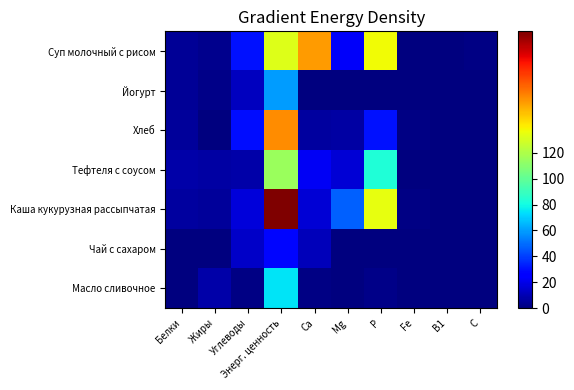

What is the spread (max minus min) of values at B1?

0.2